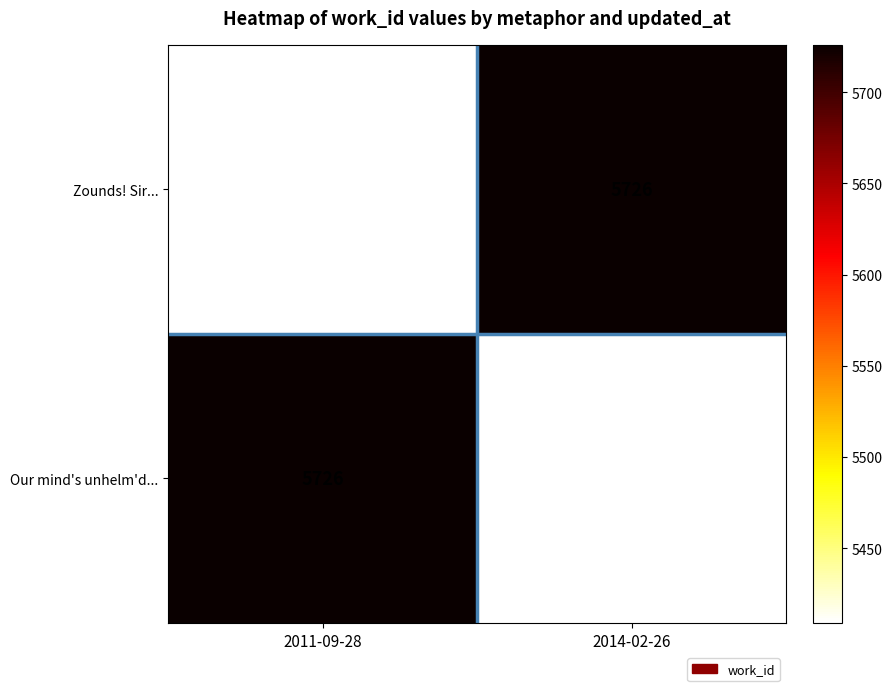

Is the value of Zounds! Sir... at 2011-09-28 greater than the value of Our mind's unhelm'd... at 2011-09-28?

No